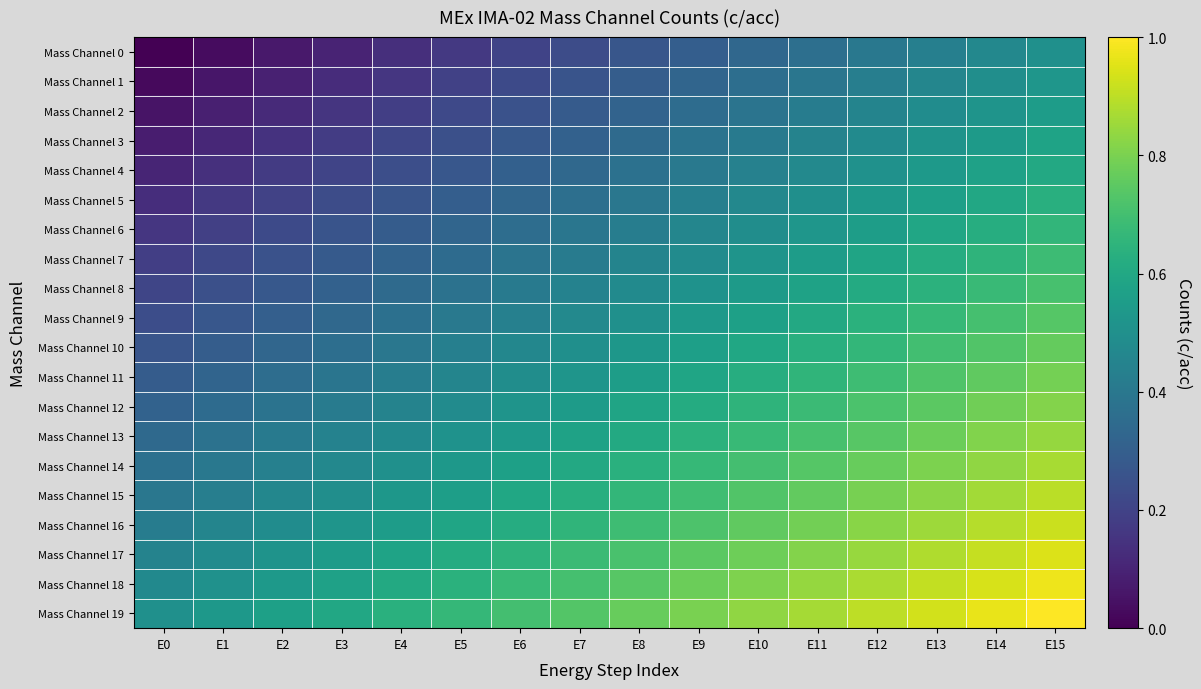

Rank the series by their maximum value, from highest to lowest.

Mass Channel 19, Mass Channel 18, Mass Channel 17, Mass Channel 16, Mass Channel 15, Mass Channel 14, Mass Channel 13, Mass Channel 12, Mass Channel 11, Mass Channel 10, Mass Channel 9, Mass Channel 8, Mass Channel 7, Mass Channel 6, Mass Channel 5, Mass Channel 4, Mass Channel 3, Mass Channel 2, Mass Channel 1, Mass Channel 0